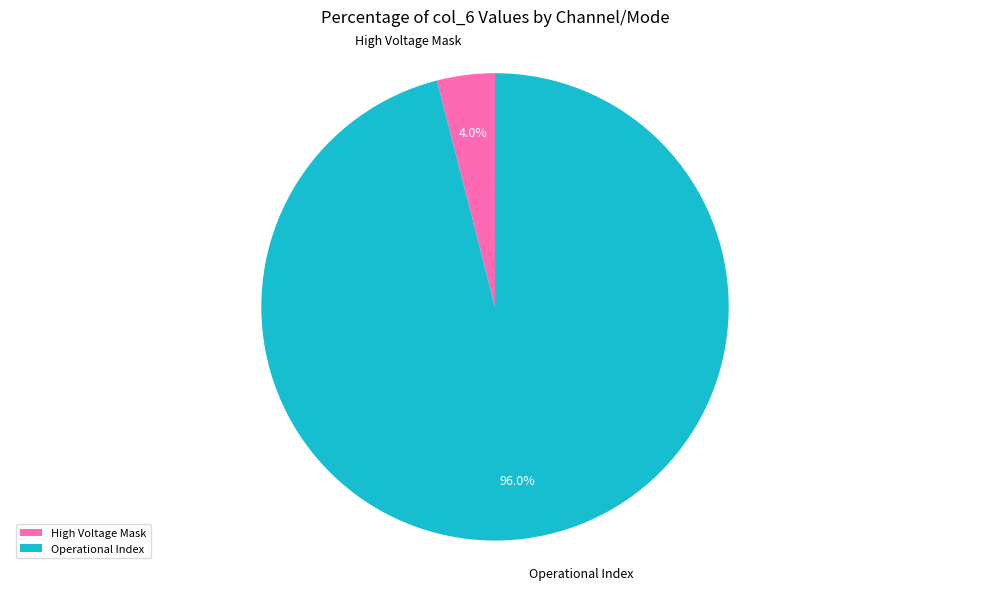

Does any single category account for the majority?

Yes